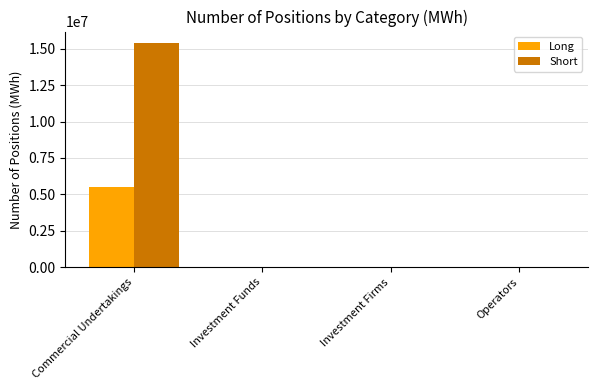

What is the total value across all series at Commercial Undertakings?

20937470